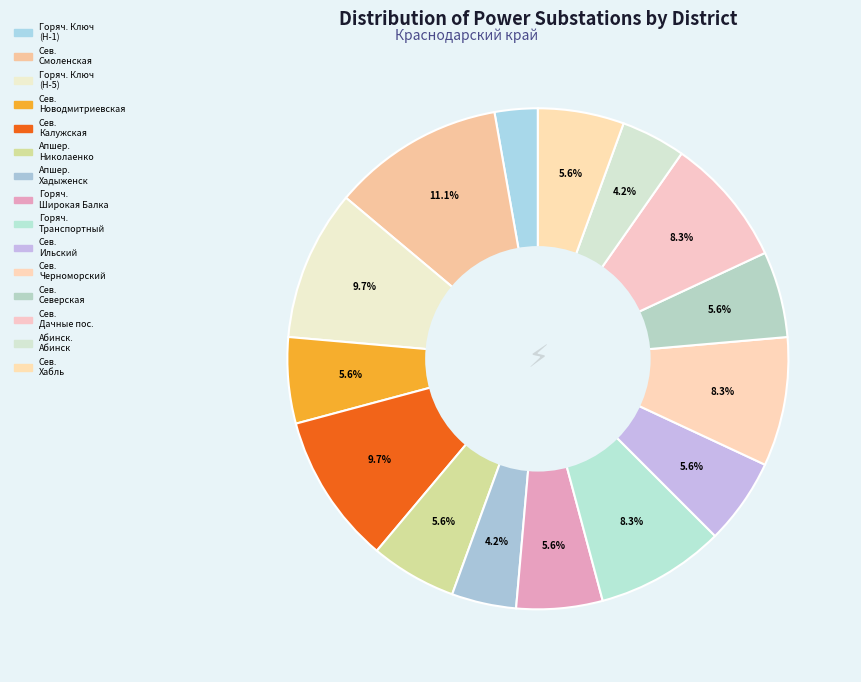

How many slices are in this pie chart?

15